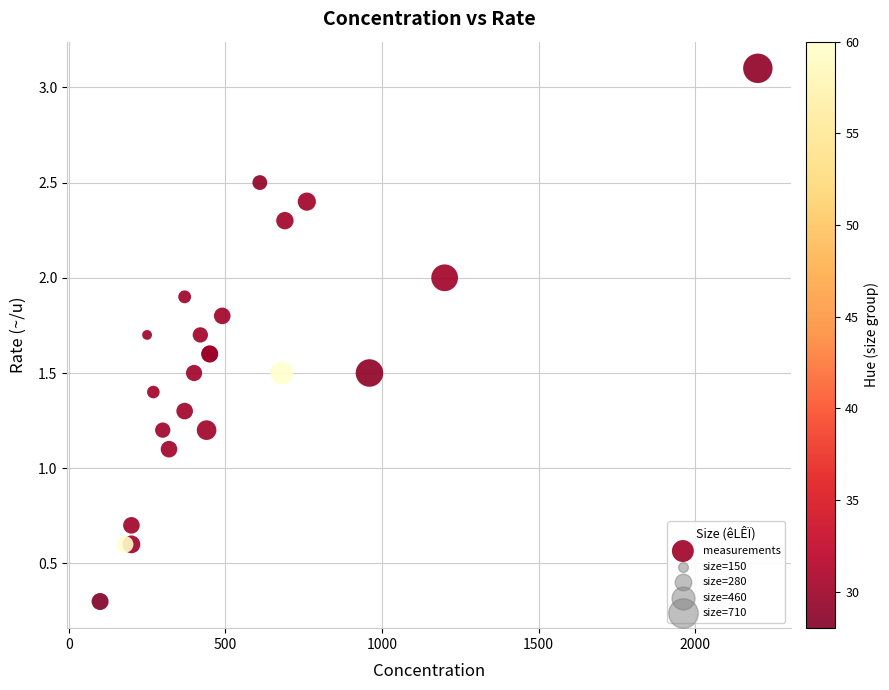

What Y value in the scatter plot is closest to 1?

1.1